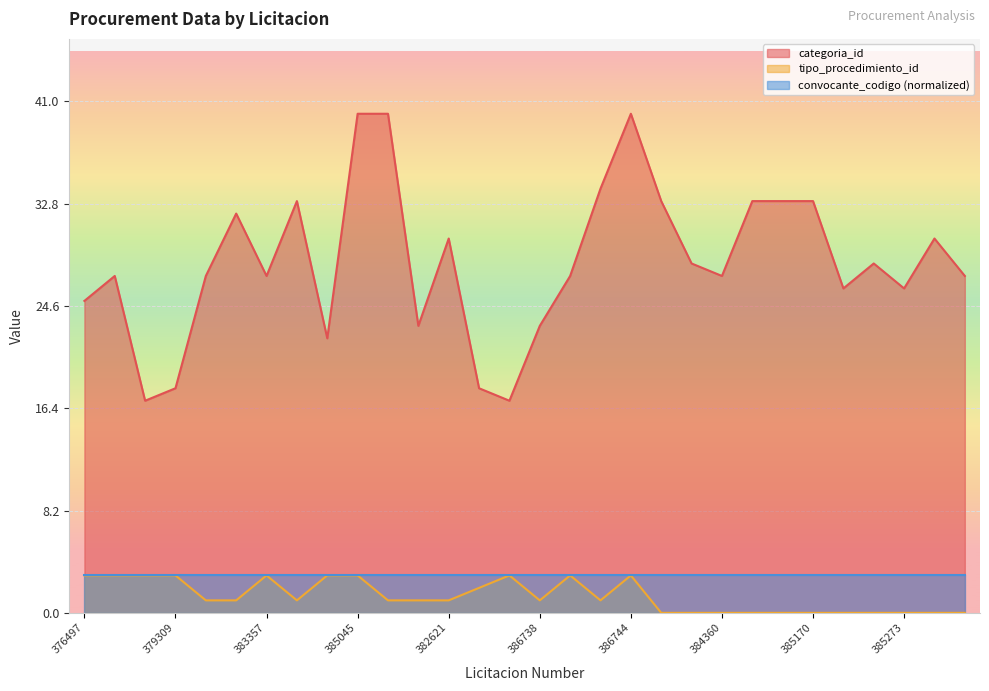

Does the chart display data point markers on the line(s)?

No